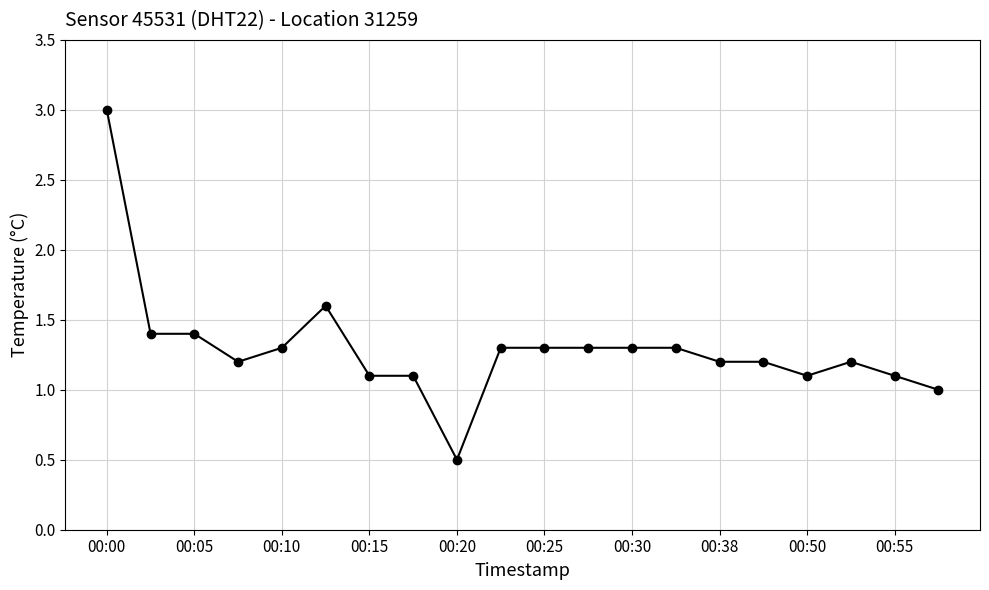

Reading right to left, list all the values displayed in this chart.

1.0	1.1	1.2	1.1	1.2	1.2	1.3	1.3	1.3	1.3	1.3	0.5	1.1	1.1	1.6	1.3	1.2	1.4	1.4	3.0